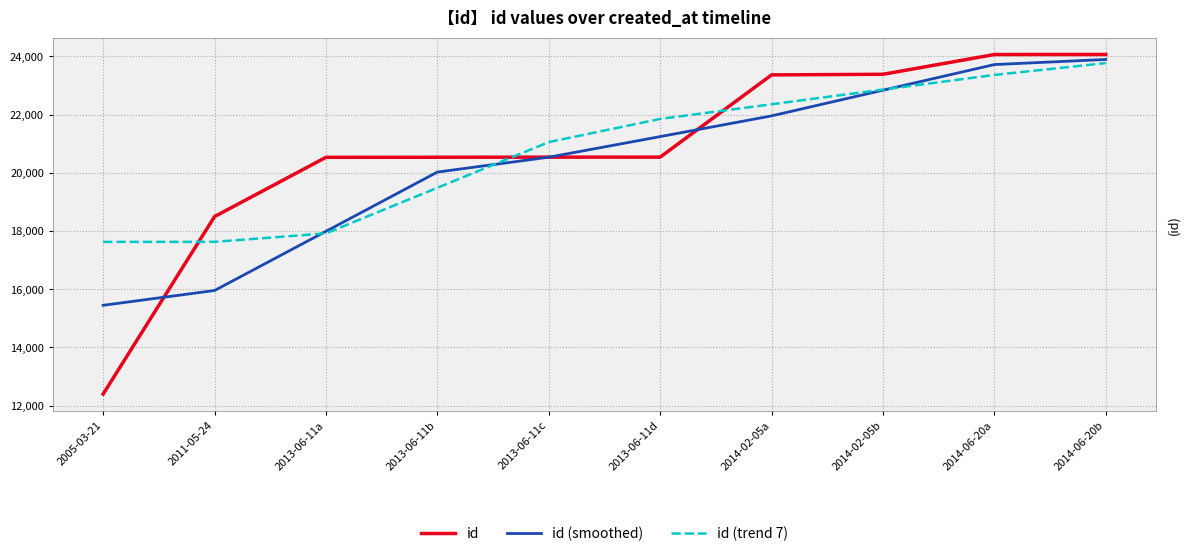

What is the total value across all series at 2005-03-21?

45477